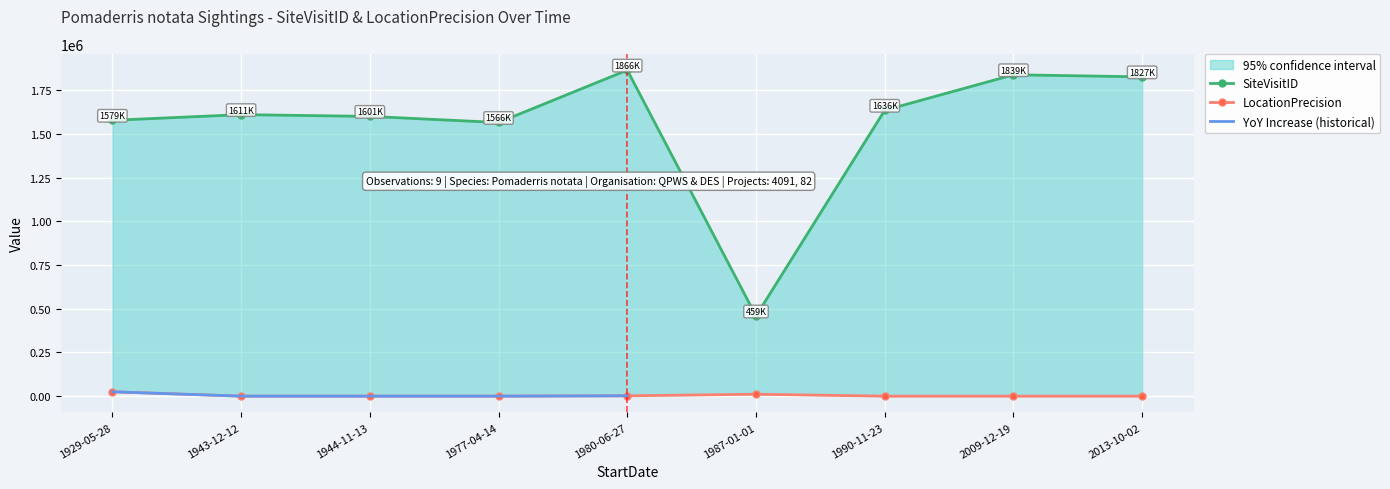

At how many categories does at least one series exceed 298033?

9